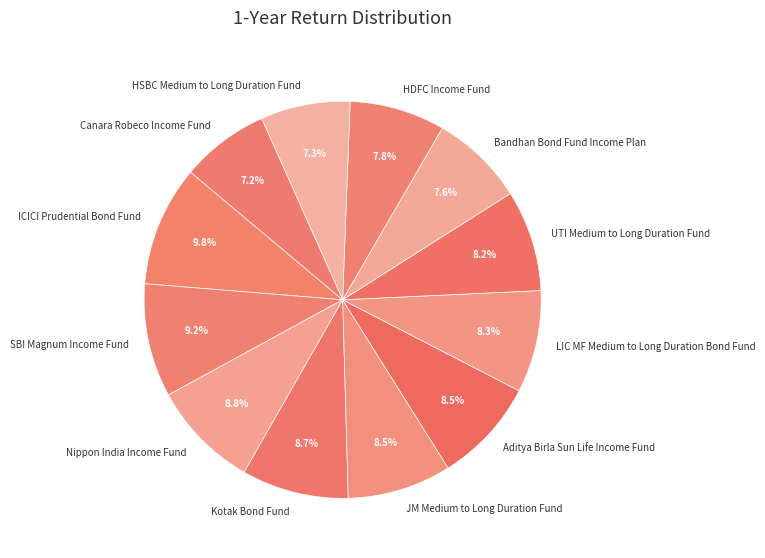

Is HDFC Income Fund the majority of the pie?

No